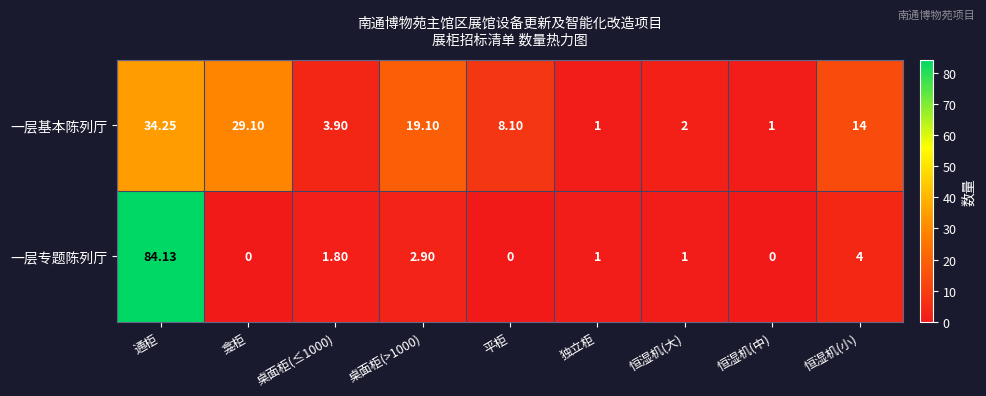

Rank the series by their average value, from highest to lowest.

一层基本陈列厅, 一层专题陈列厅